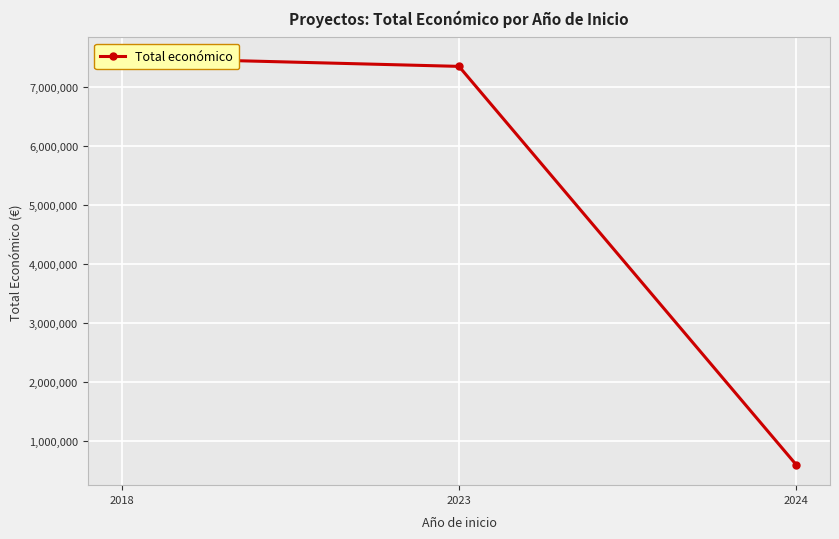

Is this an area chart (filled region under the line)?

No